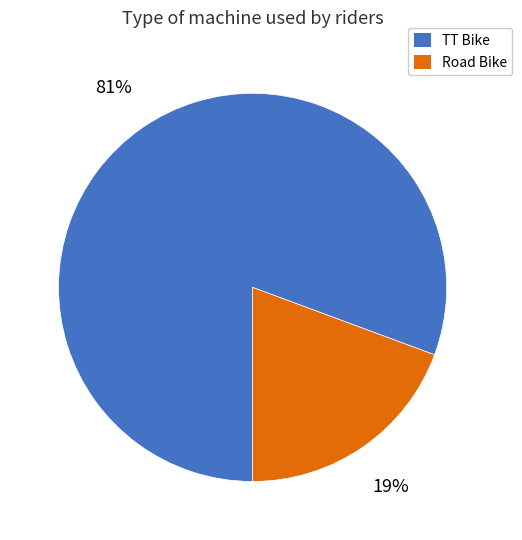

To the nearest percent, what portion does Road Bike represent?

19%